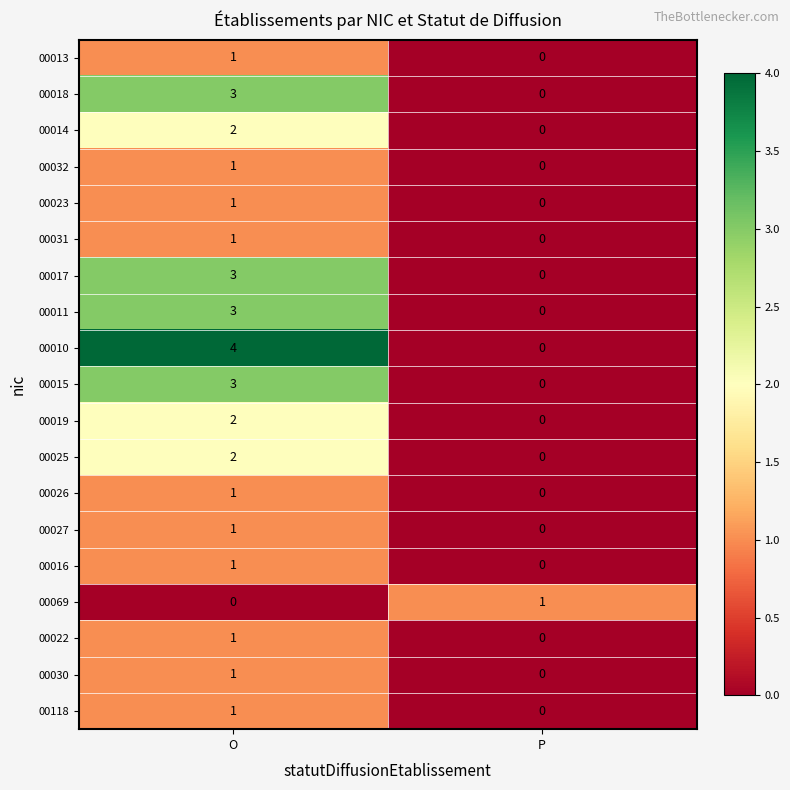

Which label corresponds to the largest value in the chart?

O